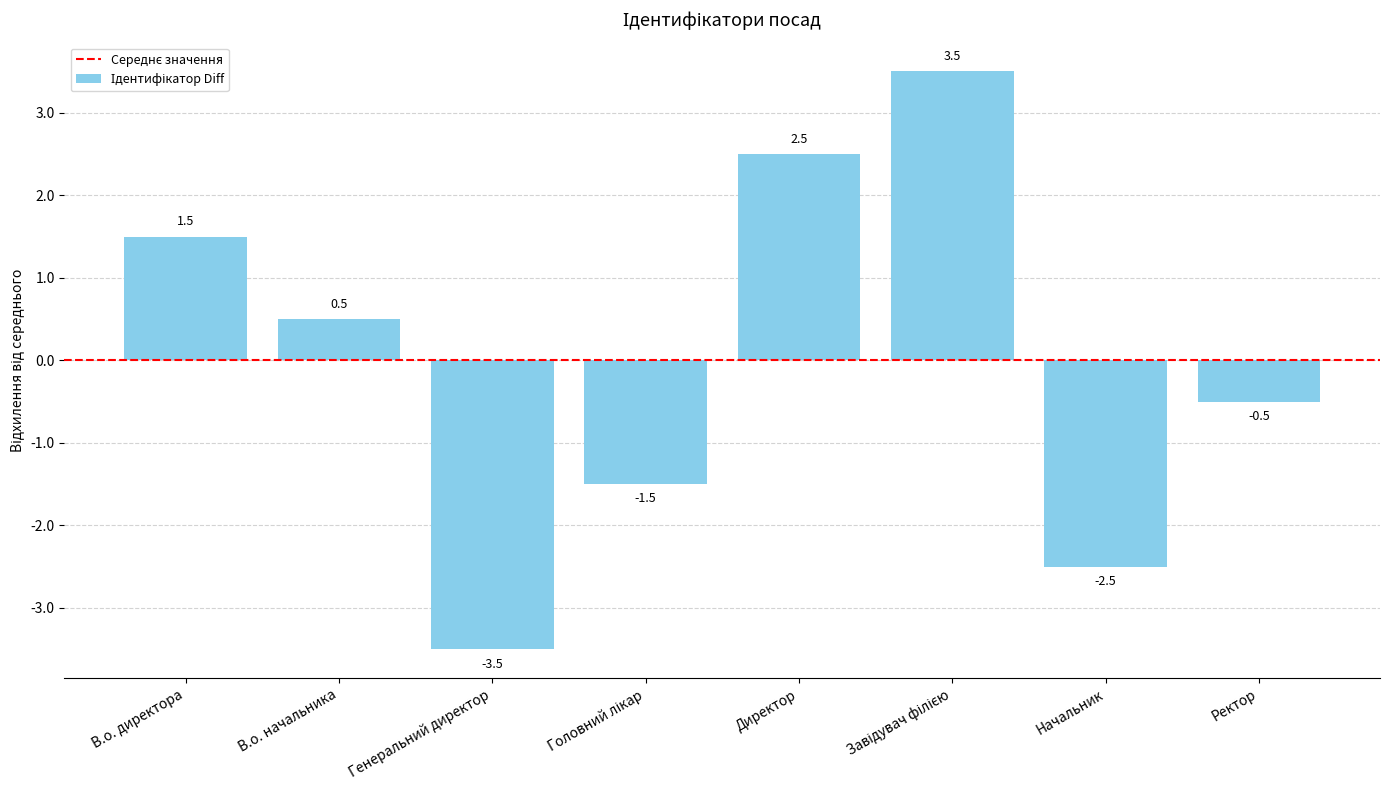

Read the value at Директор.

2.5